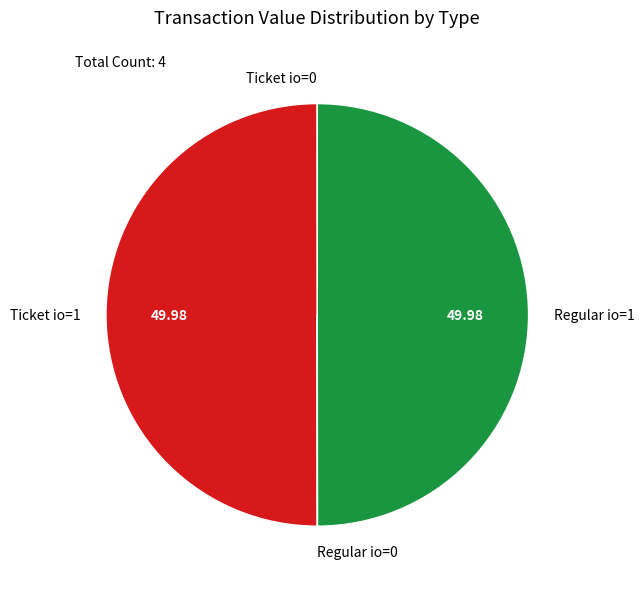

Do Ticket io=1 and Regular io=1 together represent more than half of the pie?

Yes